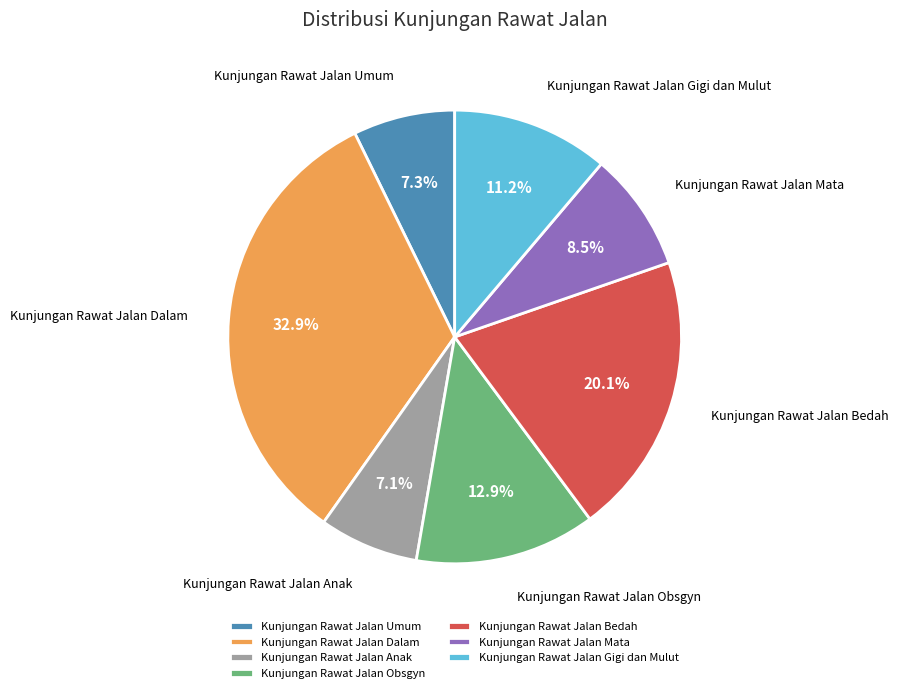

The Kunjungan Rawat Jalan Gigi dan Mulut slice represents 11% of the pie. True or false?

True